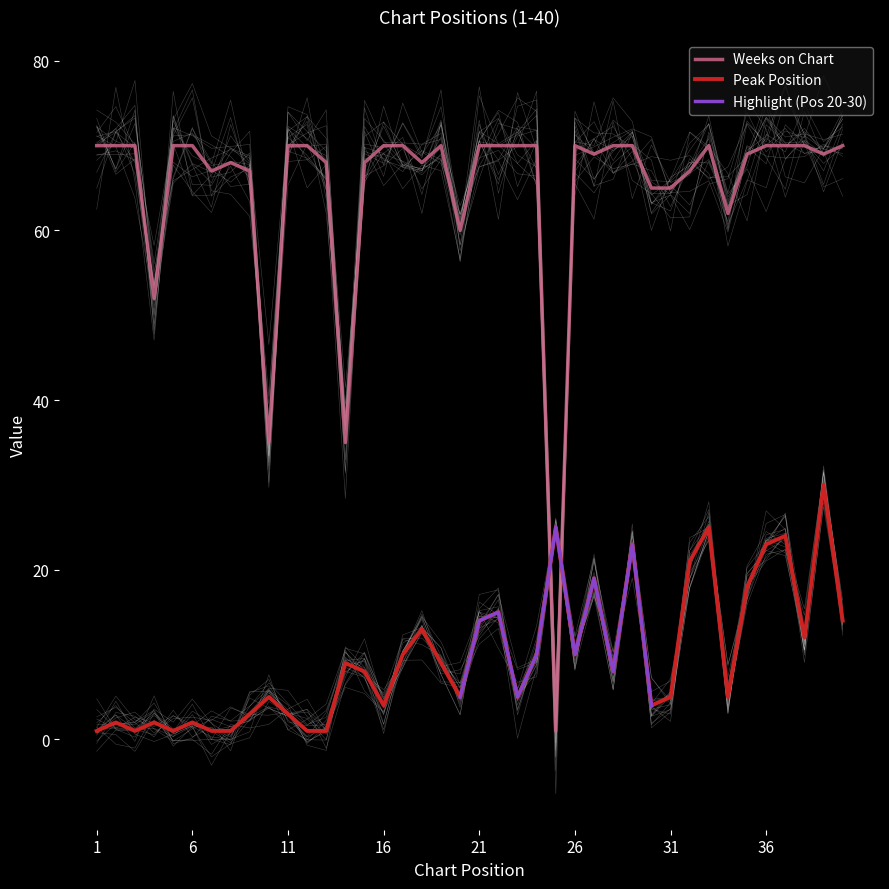

Which series has the largest total across all categories?

Weeks on Chart